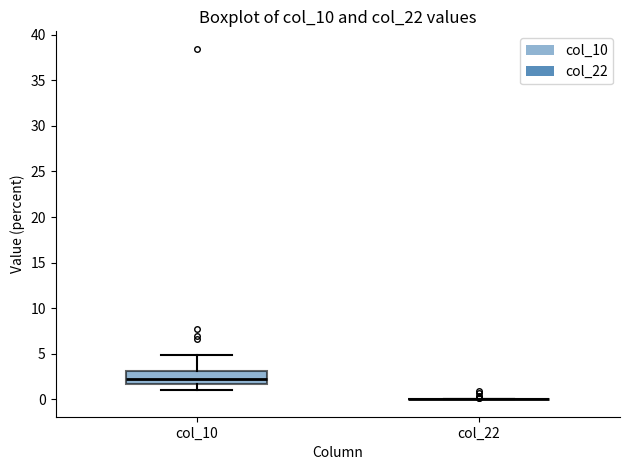

Reading left to right, read every box against the y-axis: the position of its median line, the range the box covers, and the ends of its whiskers. The values are not printed on the chart, so give them approximately, as read against the axis.

col_10: median 2.0, box 1.5 to 3.0, whiskers 1.0 to 5.0
col_22: box collapsed to a line at 0.0, whiskers 0.0 to 0.0